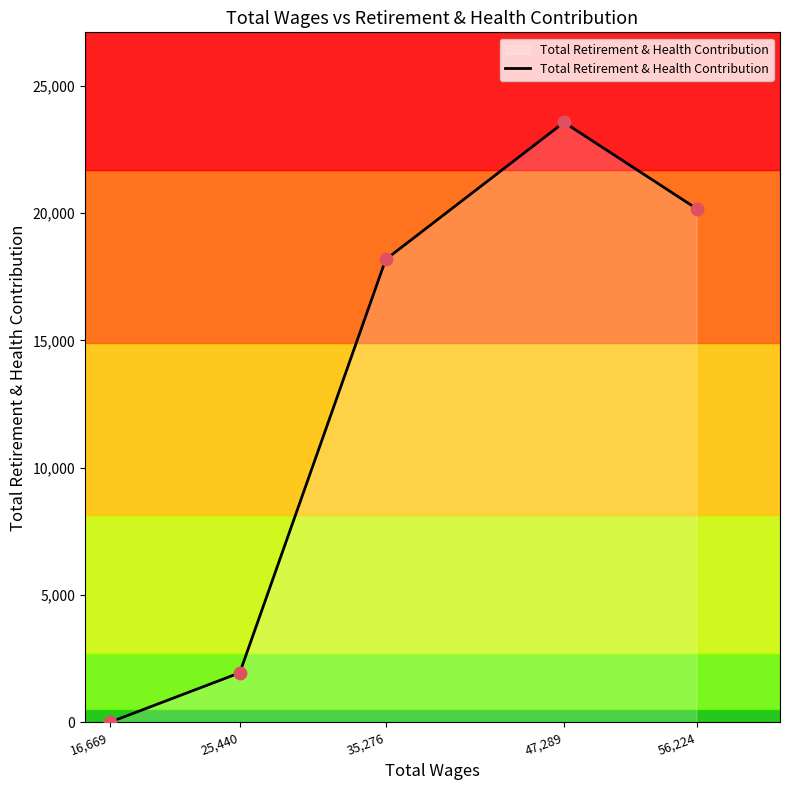

Approximately how many times larger is the value at 56,224 compared to 47,289?

0.9